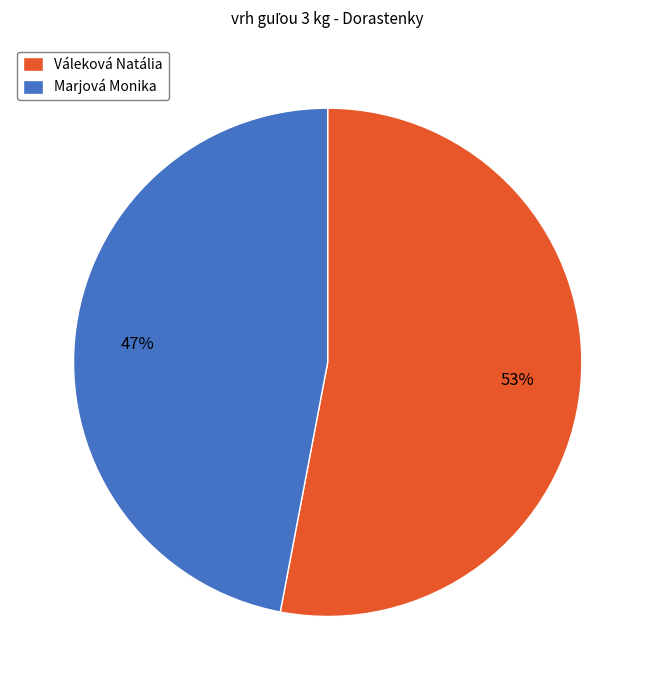

To the nearest percent, what portion does Marjová Monika represent?

47%